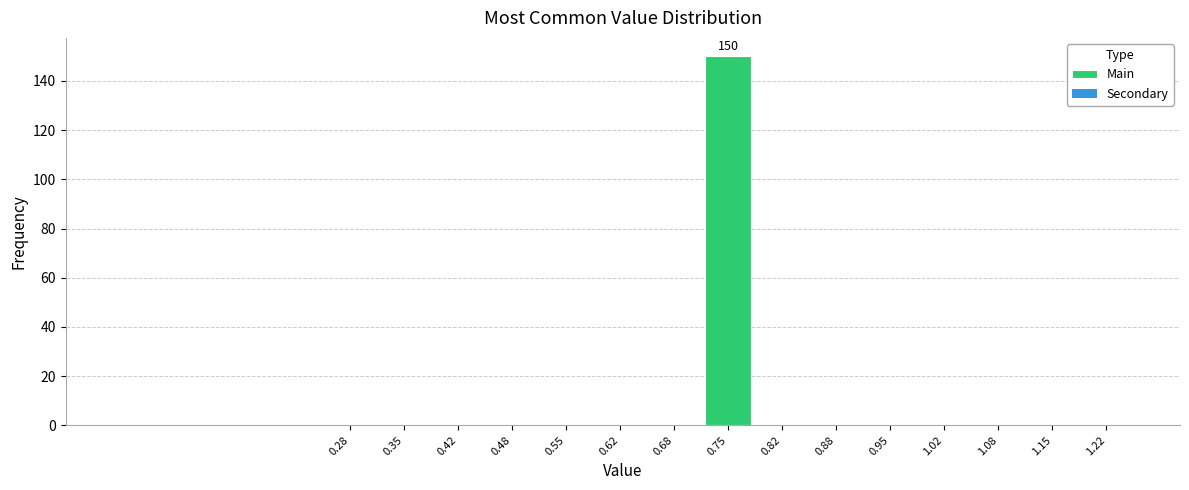

Over which range of the x-axis is the bar tallest?

0.72 to 0.78